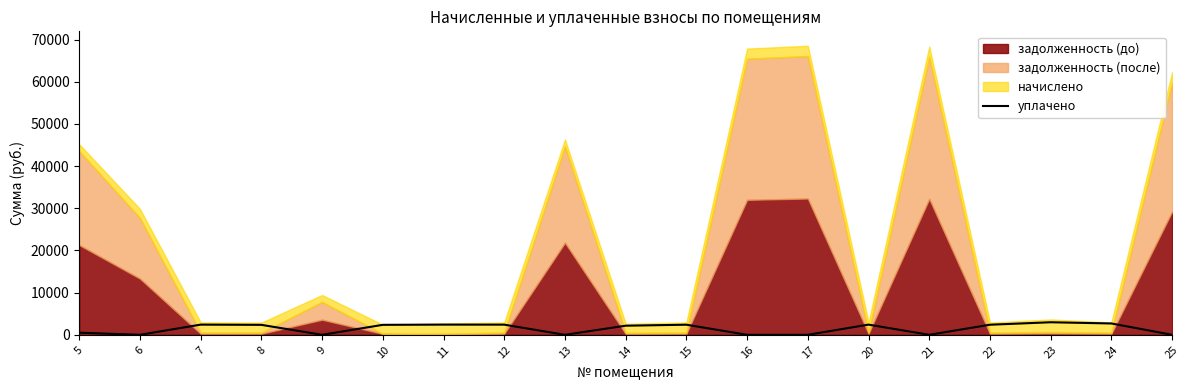

At which category does the data reach its first local valley?

6